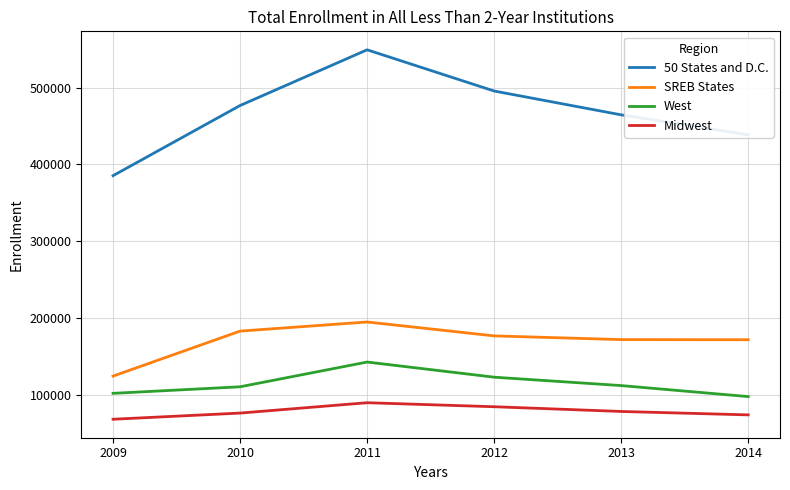

The SREB States series shows 307293 at 2011. True or false?

False